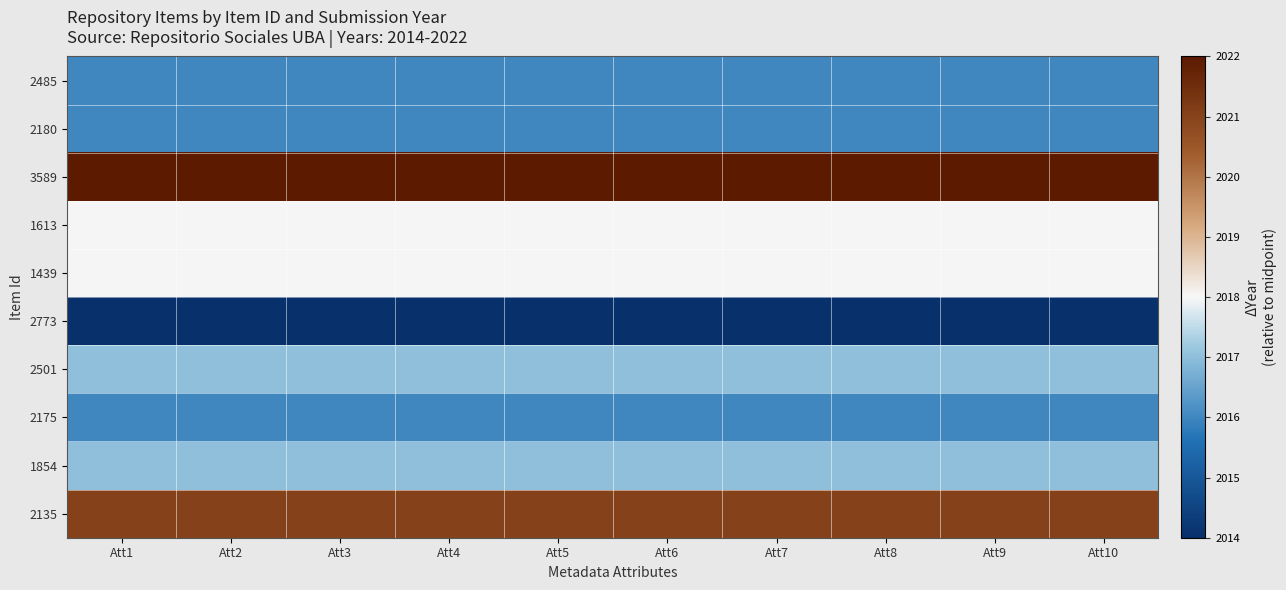

At Att10, list the series in order from smallest to largest.

2773, 2485, 2180, 2175, 2501, 1854, 1613, 1439, 2135, 3589